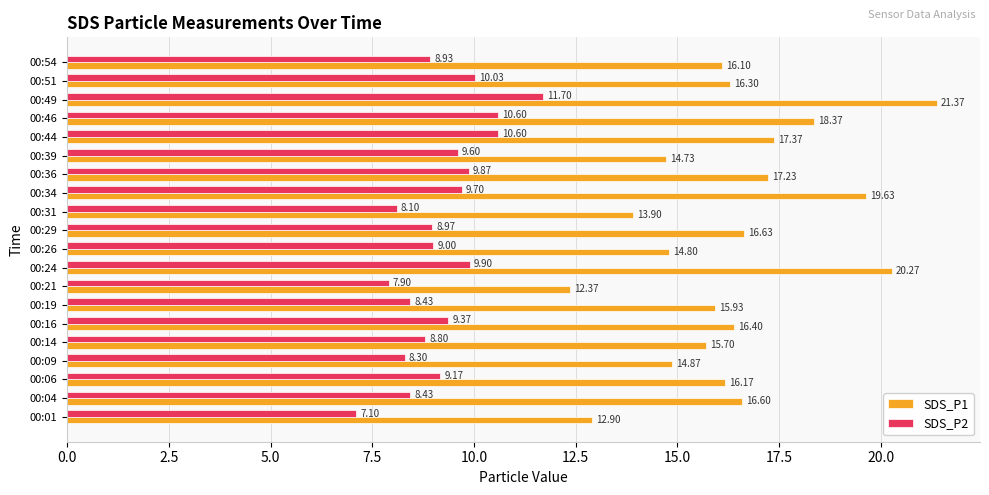

How many distinct data groups are displayed?

2